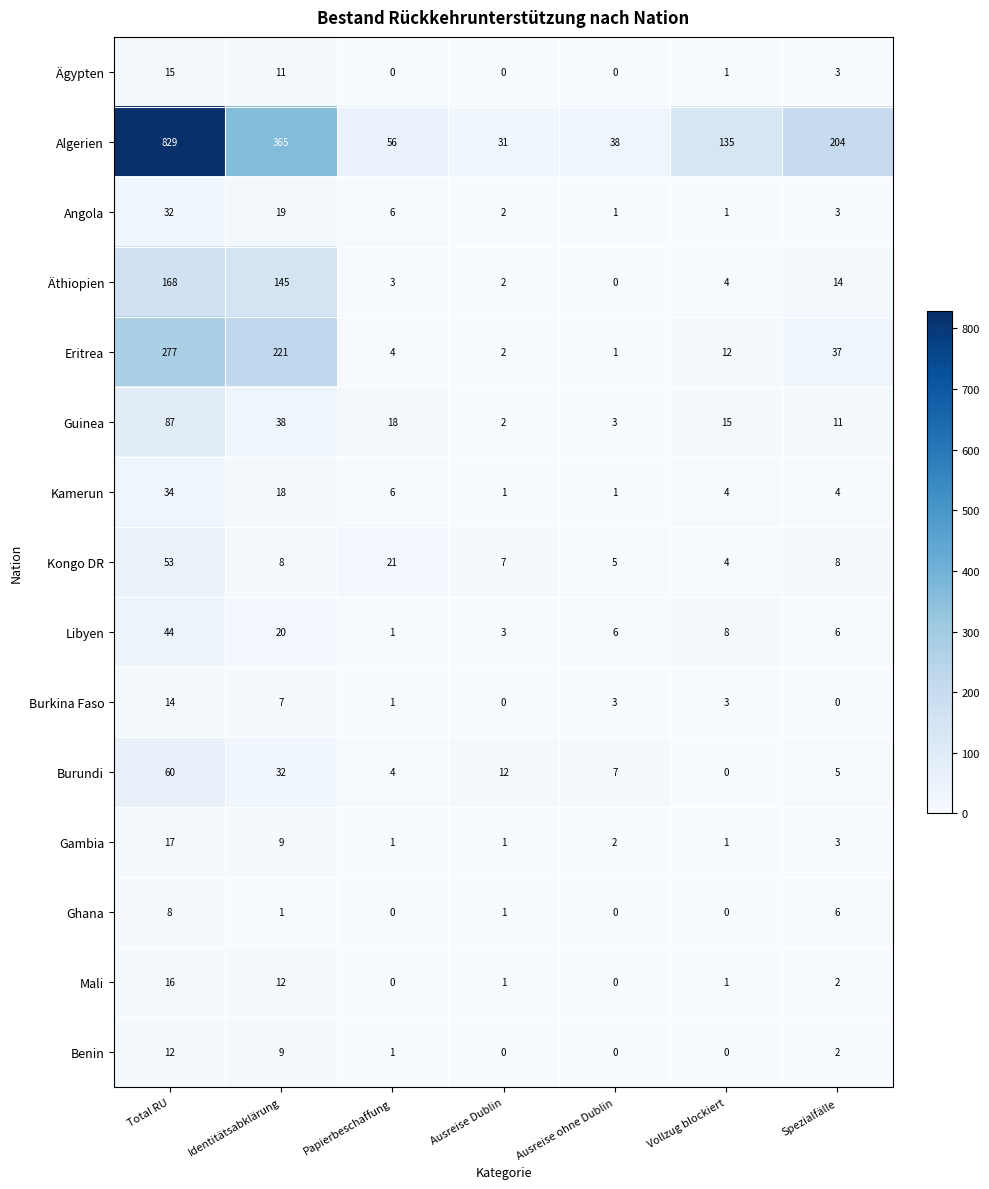

The Libyen series shows 44 at Total RU. True or false?

True